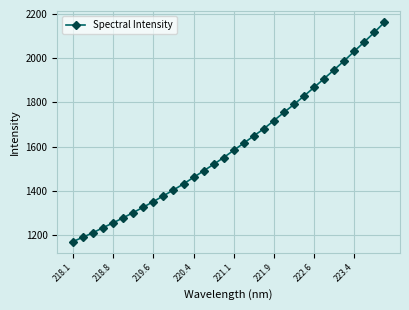

What is the minimum value shown in the chart?

1169.5